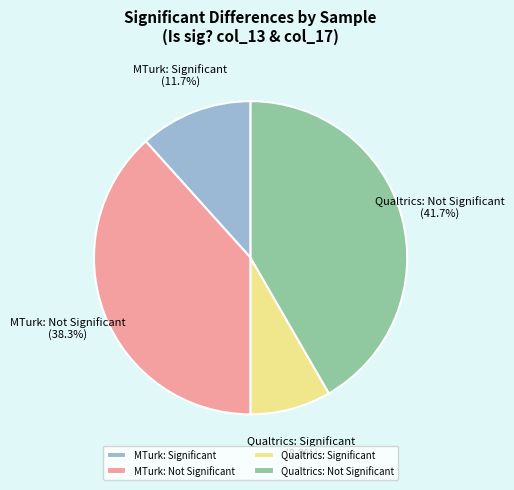

Which category has the biggest portion of the pie?

Qualtrics: Not Significant